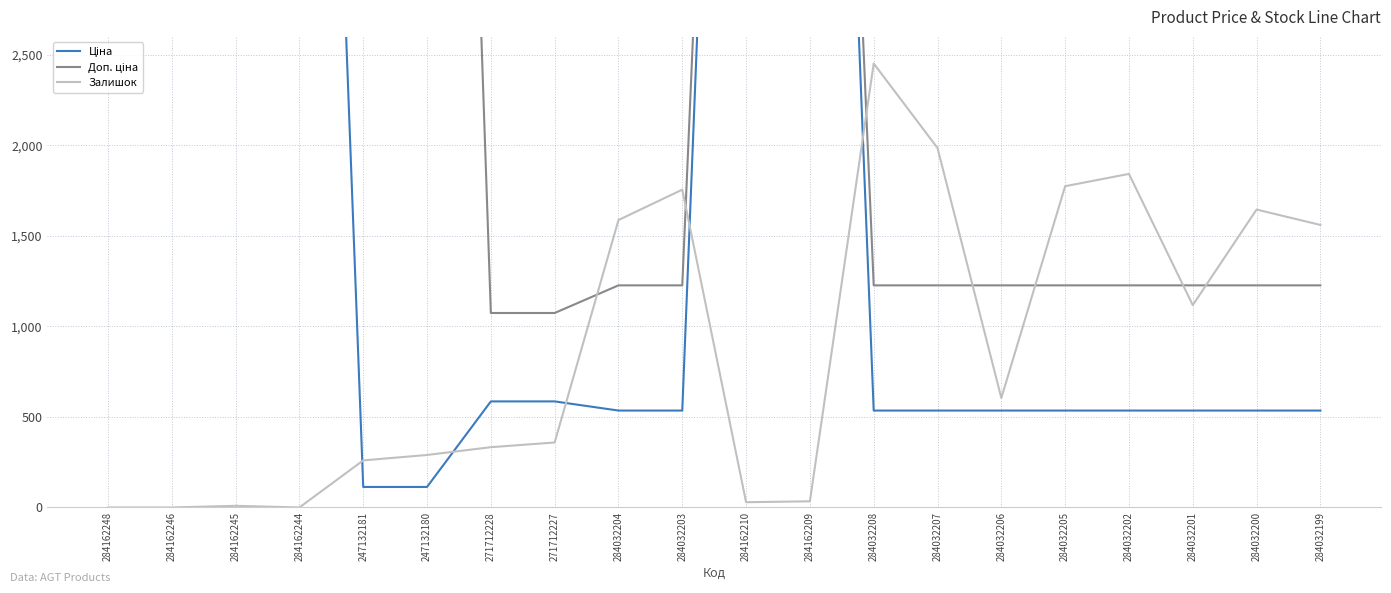

How many lines are shown in the chart?

3